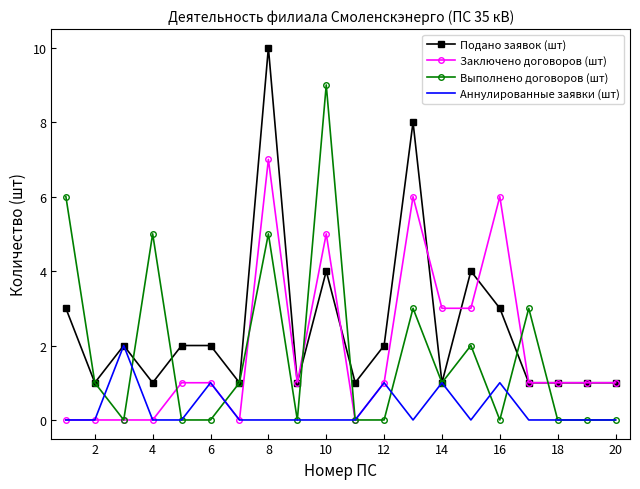

What is the average value of the Заключено договоров (шт) series?

2